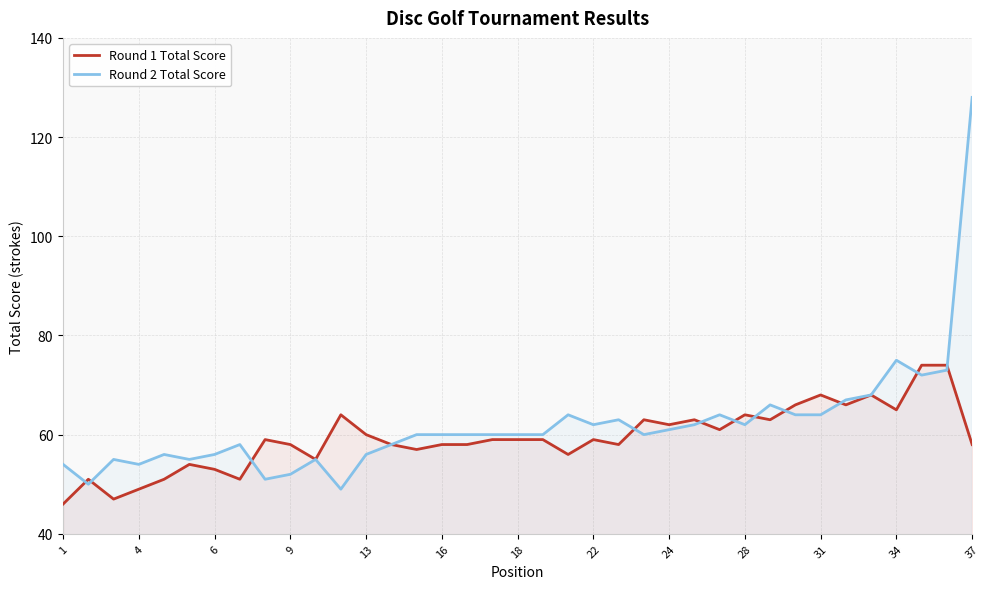

Rank the series by their maximum value, from lowest to highest.

Round 1 Total Score, Round 2 Total Score